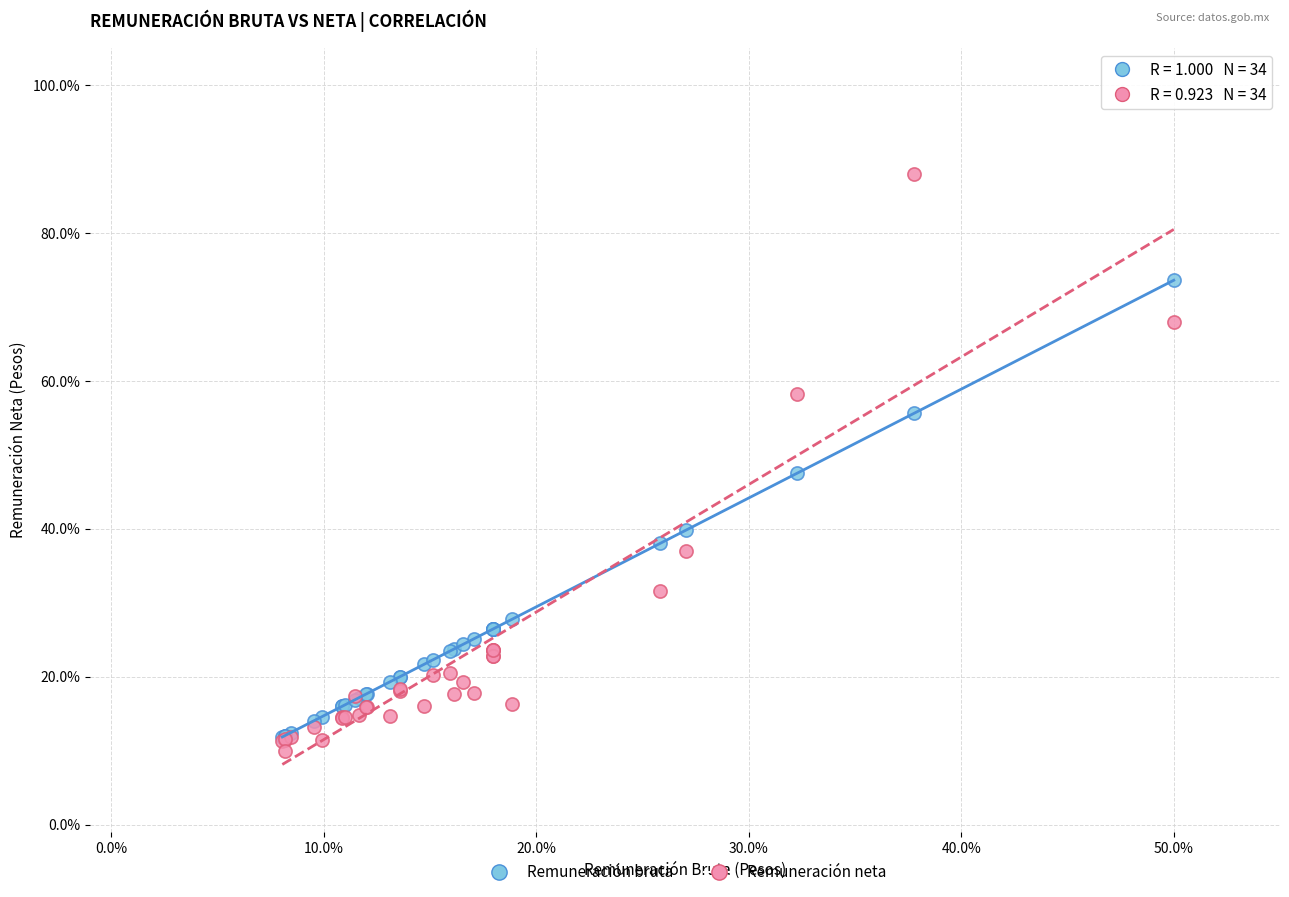

Which series contains the lowest Y value?

Remuneración neta